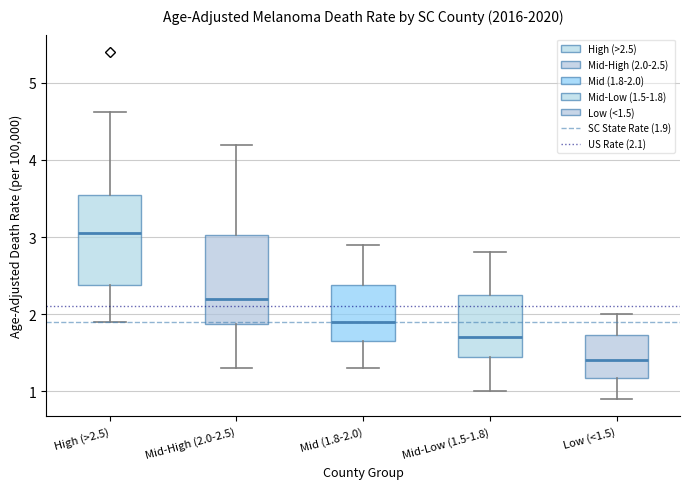

Which box's median line is the highest?

High (>2.5)